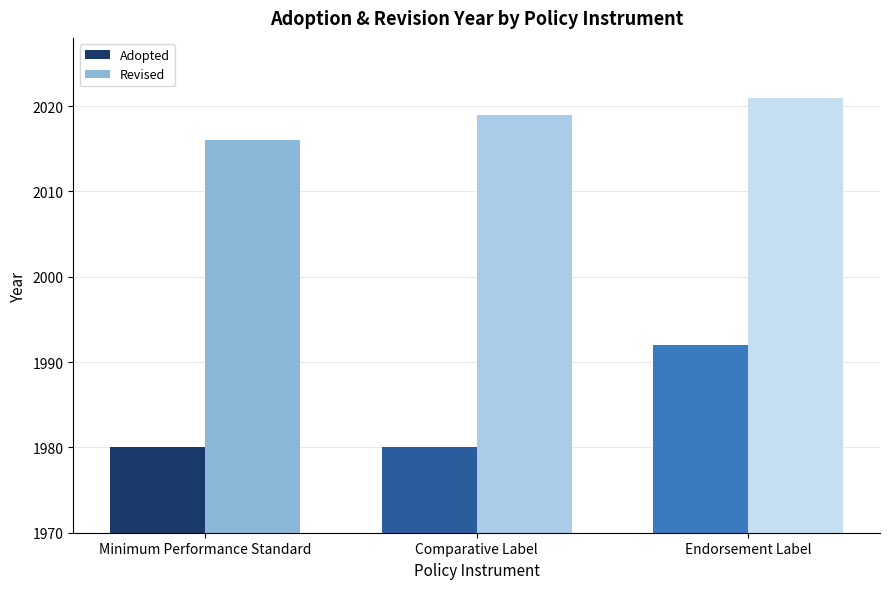

At Comparative Label, list the series in order from largest to smallest.

Revised, Adopted